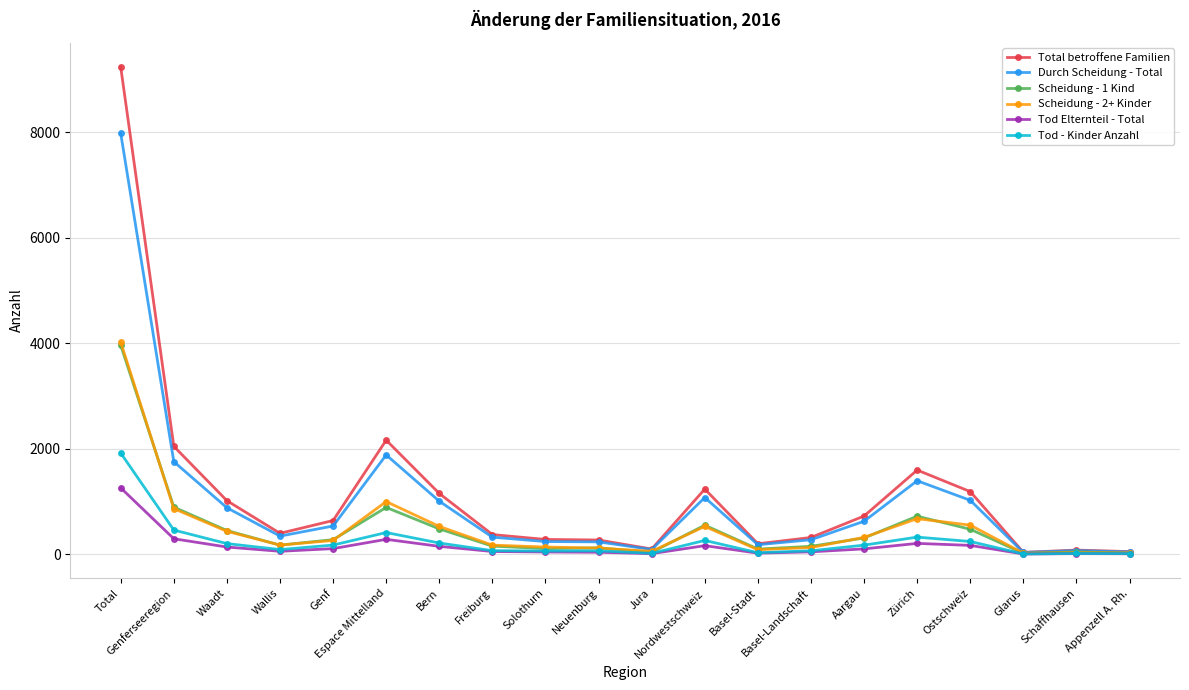

How many values in the Scheidung - 1 Kind series are below 274?

10